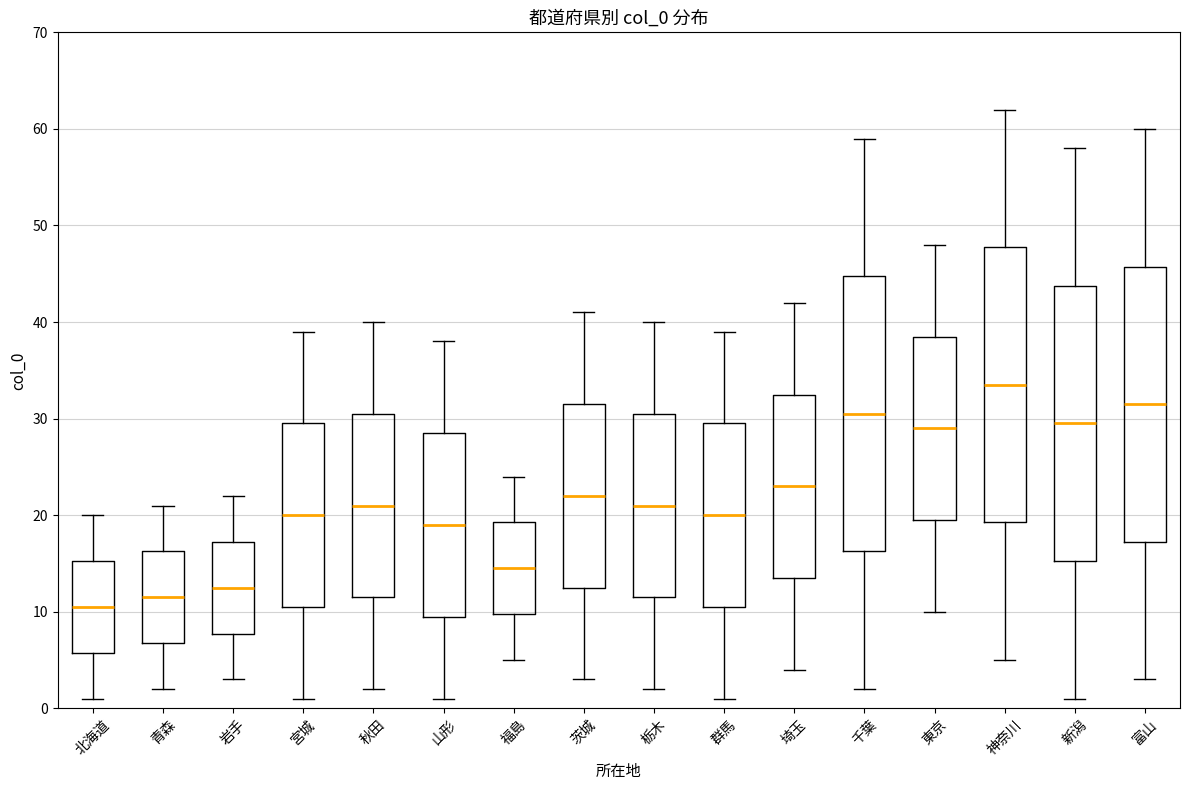

Reading left to right, transcribe this box plot: for each box, give where its median line is, the range the box spans, and where its two whiskers end, as read against the y-axis. The values are not printed on the chart, so give them approximately, as read against the axis.

北海道: median 11, box 6 to 15, whiskers 1 to 20
青森: median 12, box 7 to 16, whiskers 2 to 21
岩手: median 13, box 8 to 17, whiskers 3 to 22
宮城: median 20, box 11 to 30, whiskers 1 to 39
秋田: median 21, box 12 to 31, whiskers 2 to 40
山形: median 19, box 10 to 29, whiskers 1 to 38
福島: median 15, box 10 to 19, whiskers 5 to 24
茨城: median 22, box 13 to 32, whiskers 3 to 41
栃木: median 21, box 12 to 31, whiskers 2 to 40
群馬: median 20, box 11 to 30, whiskers 1 to 39
埼玉: median 23, box 14 to 33, whiskers 4 to 42
千葉: median 31, box 16 to 45, whiskers 2 to 59
東京: median 29, box 20 to 39, whiskers 10 to 48
神奈川: median 34, box 19 to 48, whiskers 5 to 62
新潟: median 30, box 15 to 44, whiskers 1 to 58
富山: median 32, box 17 to 46, whiskers 3 to 60